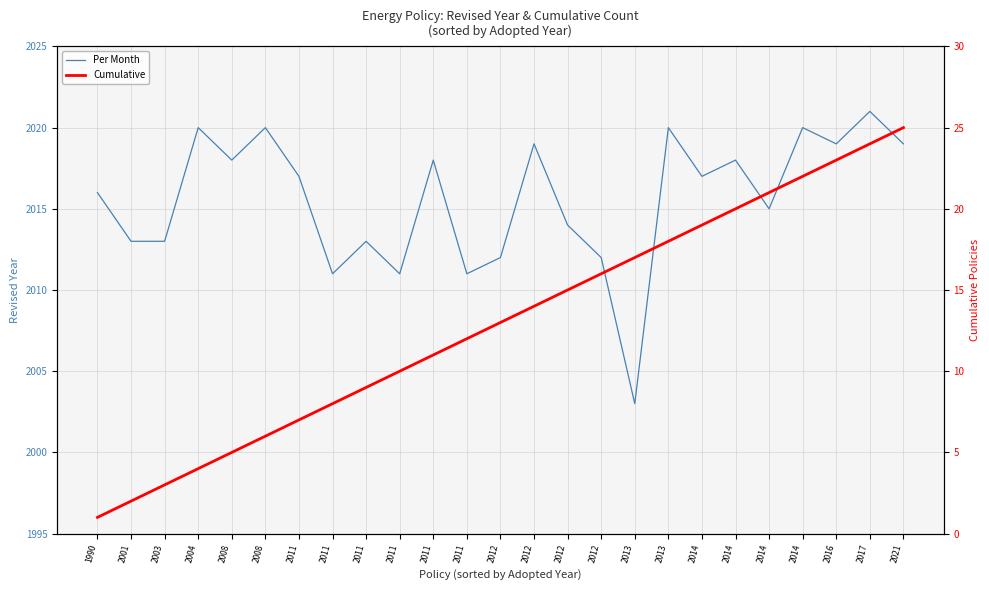

At 2014, list the series in order from largest to smallest.

Per Month, Cumulative